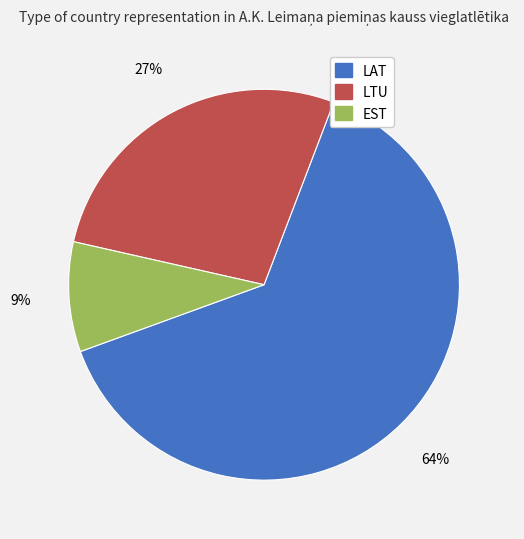

True or false: LAT accounts for 64% of the total.

True